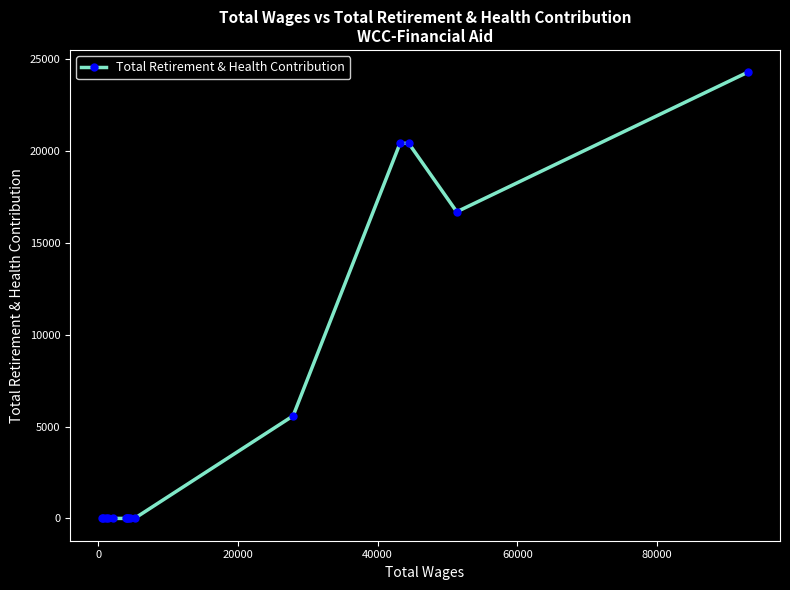

What is the average value?

5823